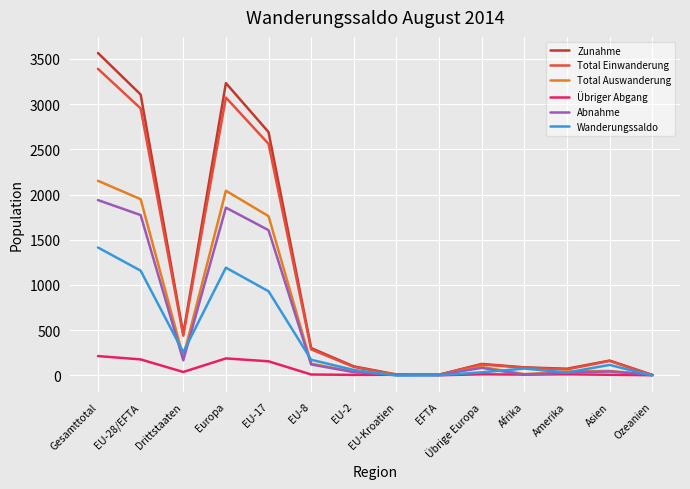

Which category has the highest value across all series?

Gesamttotal